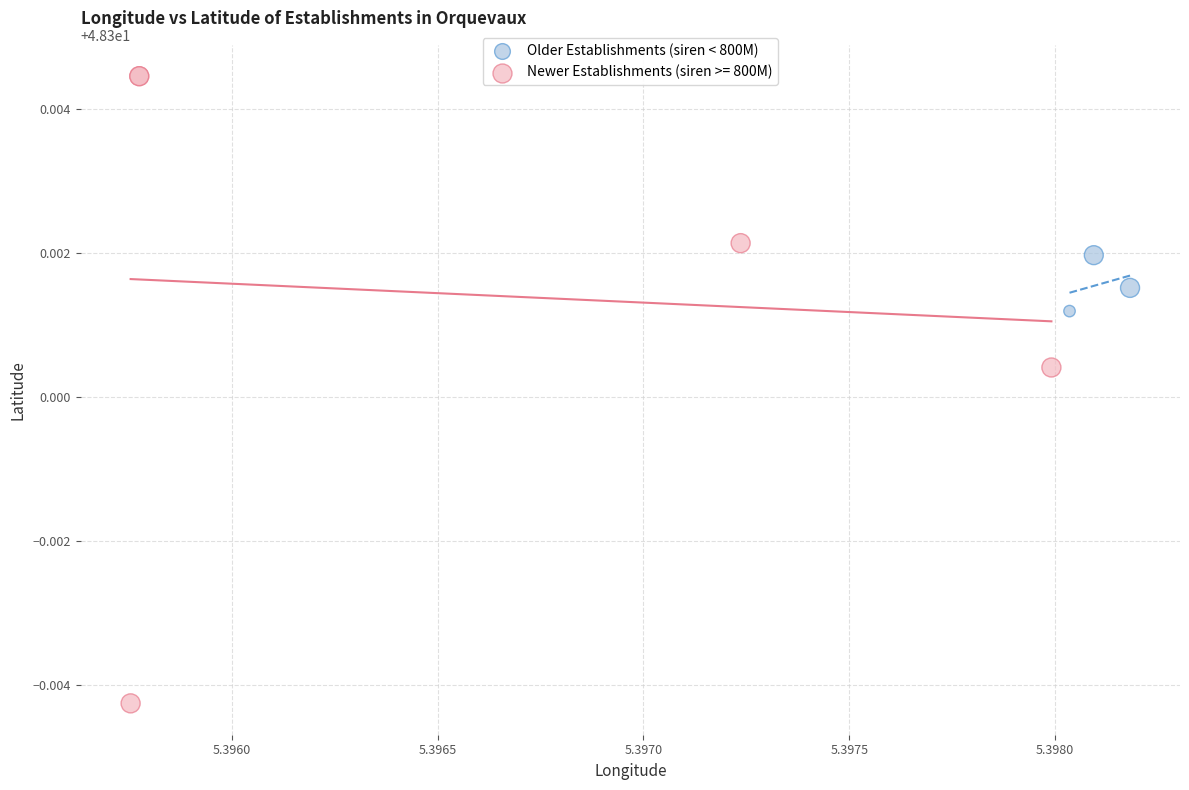

Which series reaches the maximum Y coordinate?

Newer Establishments (siren >= 800M)